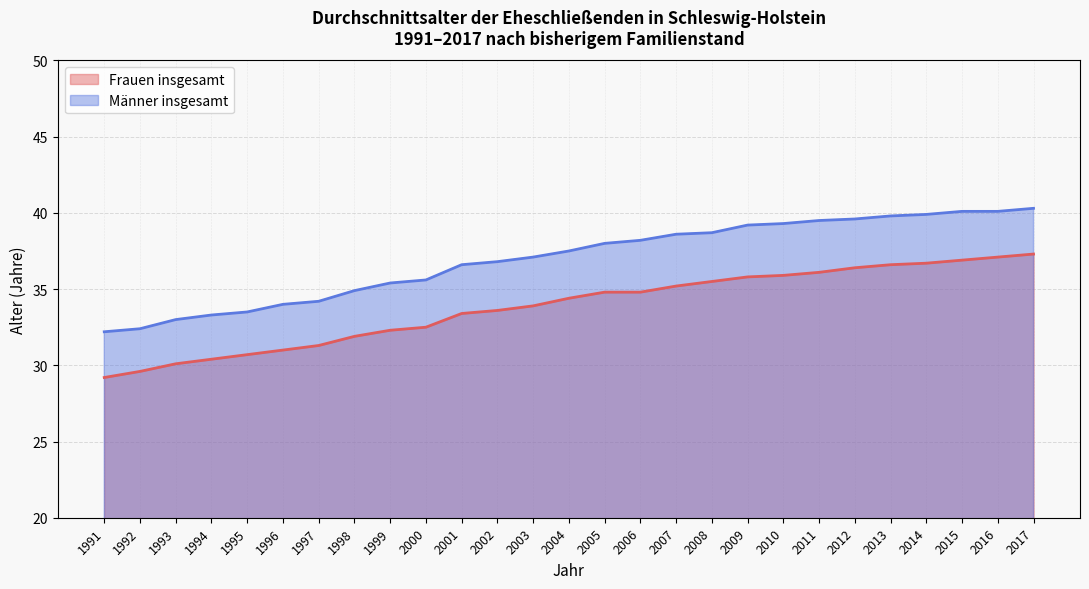

Reading left to right, transcribe all the data shown in this chart.

Frauen insgesamt: 29.2	29.6	30.1	30.4	30.7	31.0	31.3	31.9	32.3	32.5	33.4	33.6	33.9	34.4	34.8	34.8	35.2	35.5	35.8	35.9	36.1	36.4	36.6	36.7	36.9	37.1	37.3
Männer insgesamt: 32.2	32.4	33.0	33.3	33.5	34.0	34.2	34.9	35.4	35.6	36.6	36.8	37.1	37.5	38.0	38.2	38.6	38.7	39.2	39.3	39.5	39.6	39.8	39.9	40.1	40.1	40.3